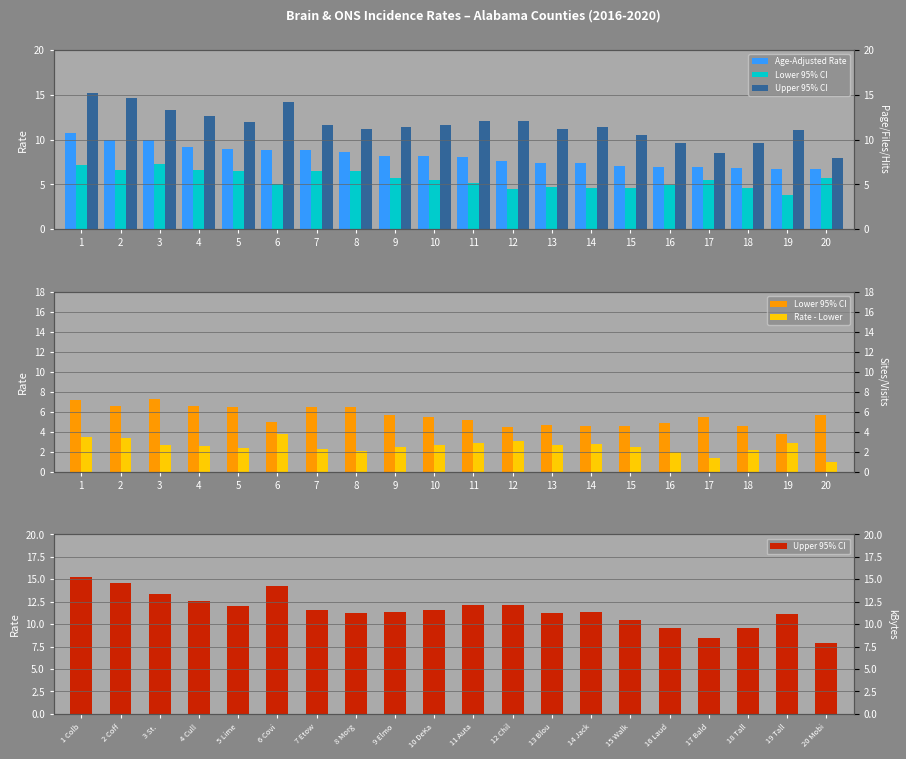

How many categories are shown in the chart?

20